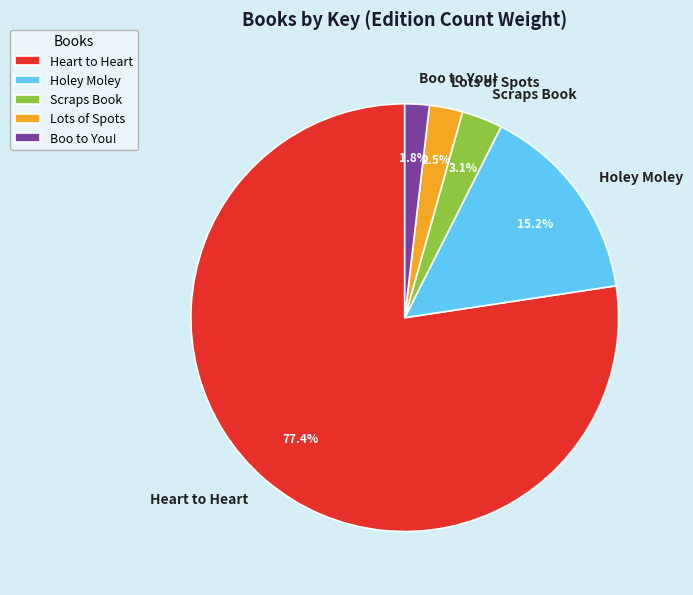

Is the sum of Scraps Book and Boo to You! greater than half?

No